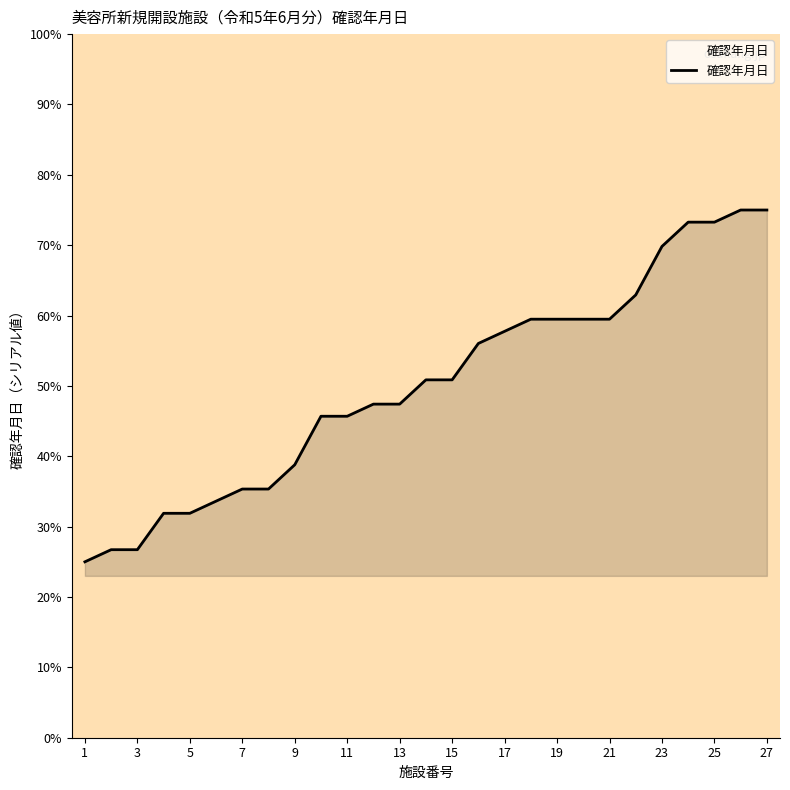

What is the difference between the maximum and minimum values?

50.0